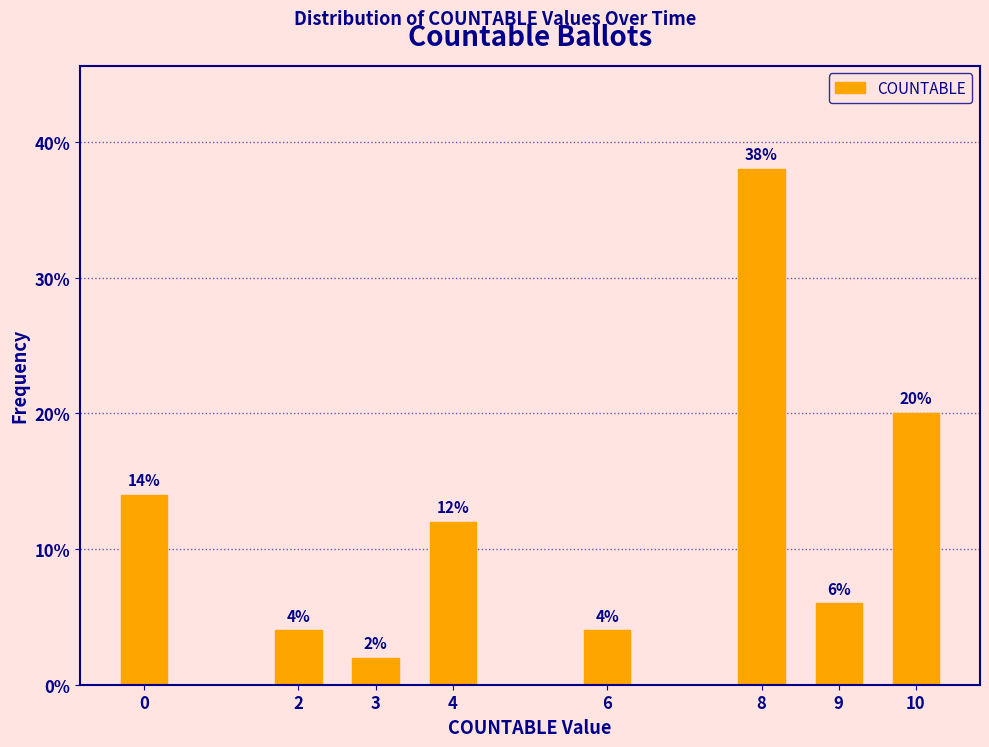

Reading right to left, list all the values displayed in this chart.

10=20.0	9=6.0	8=38.0	6=4.0	4=12.0	3=2.0	2=4.0	0=14.0